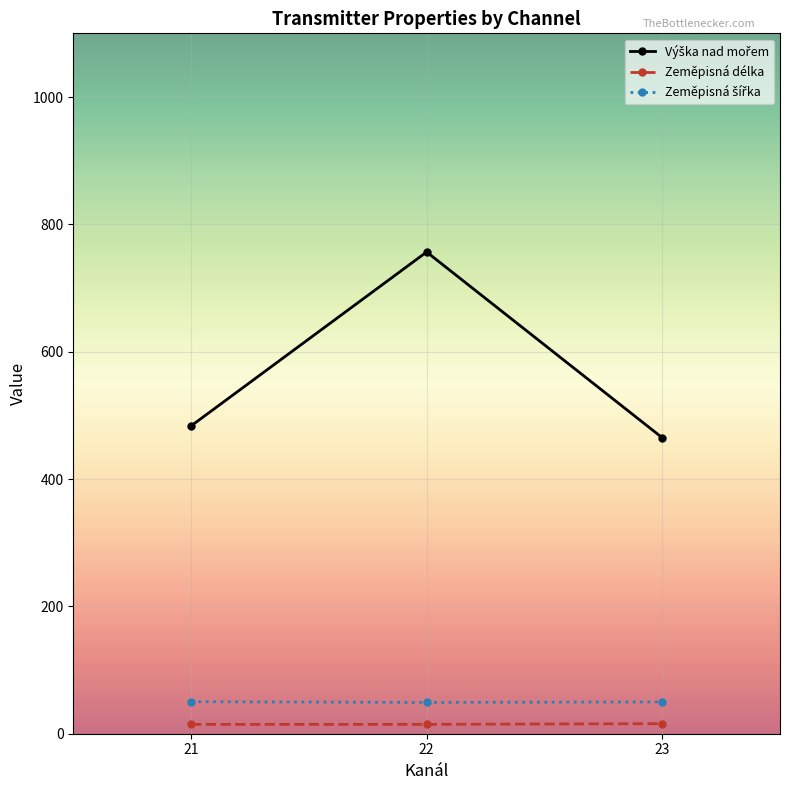

At which category does the chart reach its peak across all series?

22